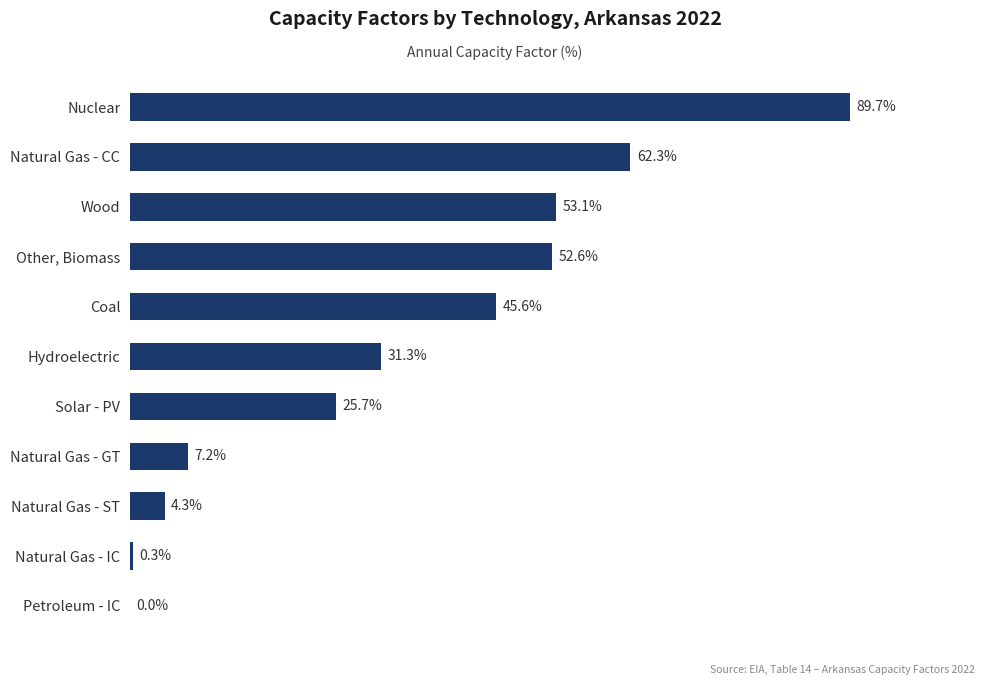

At which label is the value closest to 44?

Coal